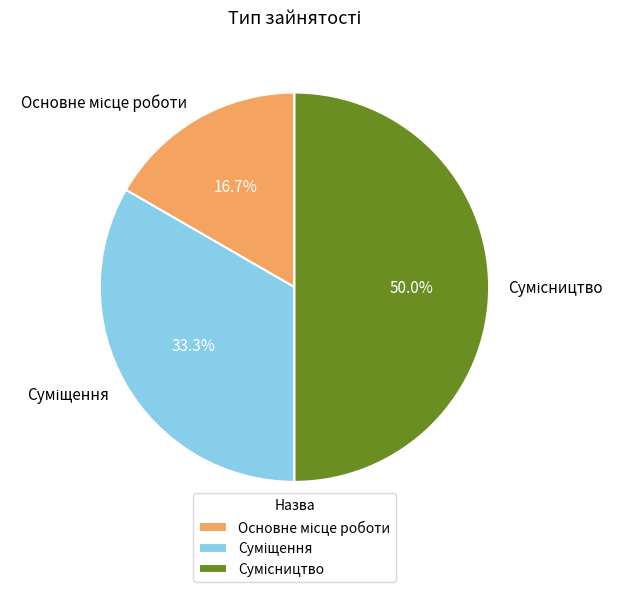

What is the largest slice in the pie chart?

Сумісництво